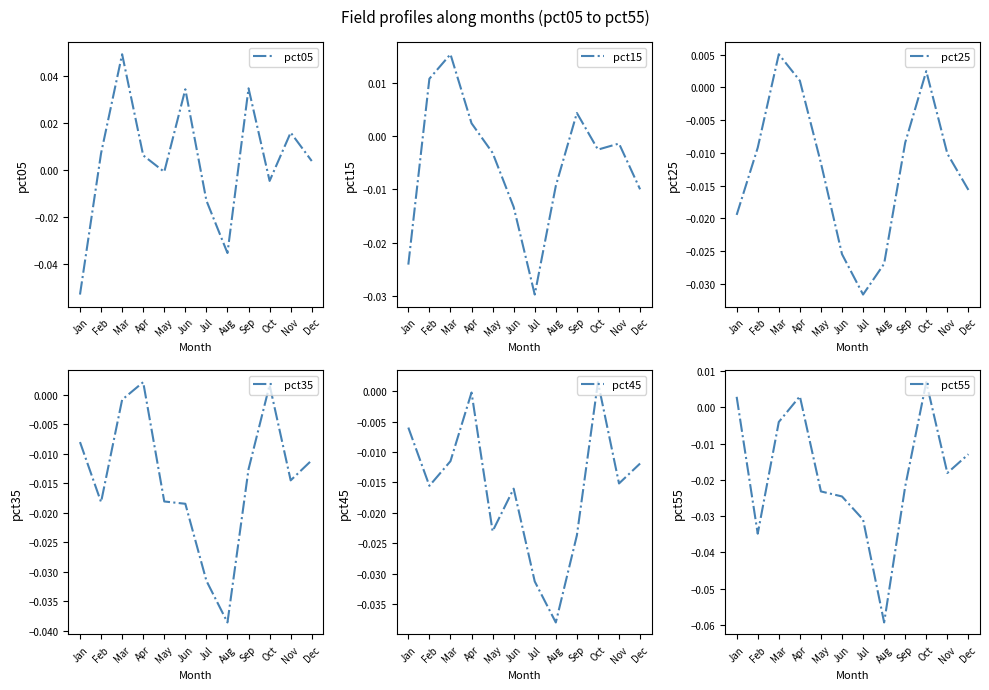

Reading right to left, extract all data points from this chart.

pct05: Dec=0.0	Nov=0.0	Oct=-0.0	Sep=0.0	Aug=-0.0	Jul=-0.0	Jun=0.0	May=-0.0	Apr=0.0	Mar=0.0	Feb=0.0	Jan=-0.1
pct15: Dec=-0.0	Nov=-0.0	Oct=-0.0	Sep=0.0	Aug=-0.0	Jul=-0.0	Jun=-0.0	May=-0.0	Apr=0.0	Mar=0.0	Feb=0.0	Jan=-0.0
pct25: Dec=-0.0	Nov=-0.0	Oct=0.0	Sep=-0.0	Aug=-0.0	Jul=-0.0	Jun=-0.0	May=-0.0	Apr=0.0	Mar=0.0	Feb=-0.0	Jan=-0.0
pct35: Dec=-0.0	Nov=-0.0	Oct=0.0	Sep=-0.0	Aug=-0.0	Jul=-0.0	Jun=-0.0	May=-0.0	Apr=0.0	Mar=-0.0	Feb=-0.0	Jan=-0.0
pct45: Dec=-0.0	Nov=-0.0	Oct=0.0	Sep=-0.0	Aug=-0.0	Jul=-0.0	Jun=-0.0	May=-0.0	Apr=-0.0	Mar=-0.0	Feb=-0.0	Jan=-0.0
pct55: Dec=-0.0	Nov=-0.0	Oct=0.0	Sep=-0.0	Aug=-0.1	Jul=-0.0	Jun=-0.0	May=-0.0	Apr=0.0	Mar=-0.0	Feb=-0.0	Jan=0.0